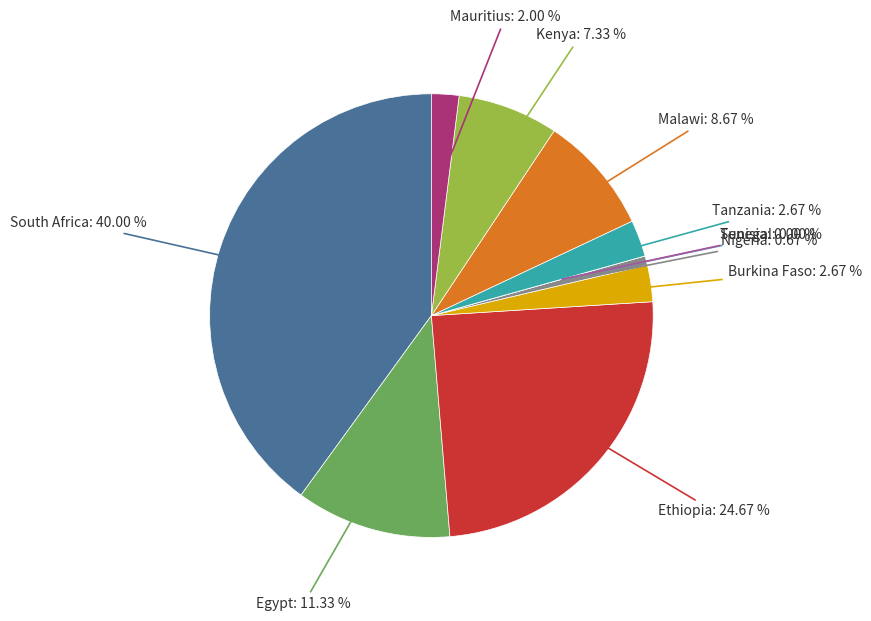

How much of the chart is everything except Senegal?

100.0%